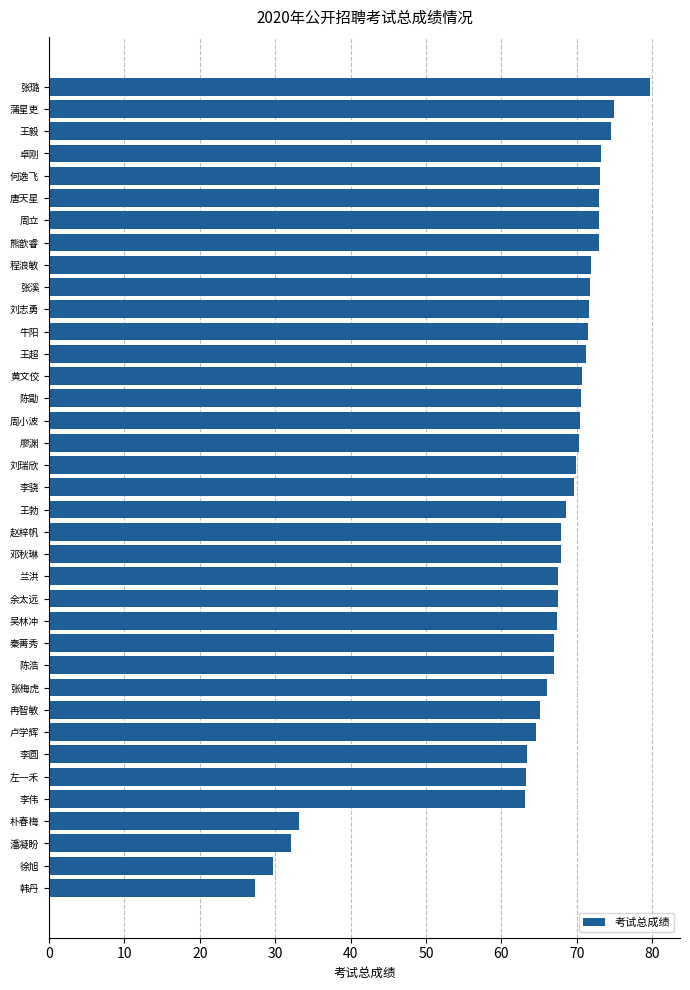

How many categories are shown in the chart?

37